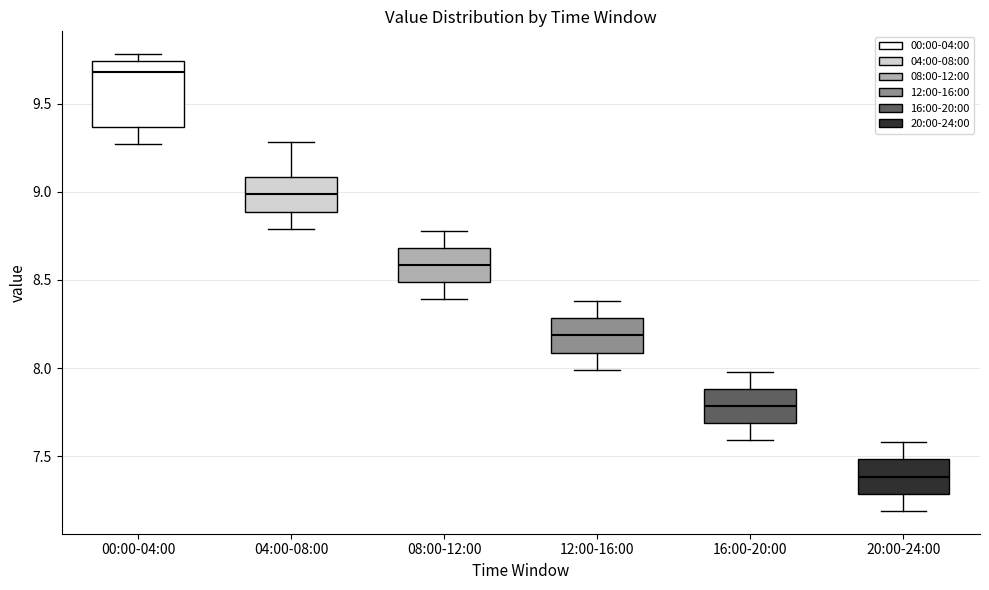

Which box has the lowest median line?

20:00-24:00